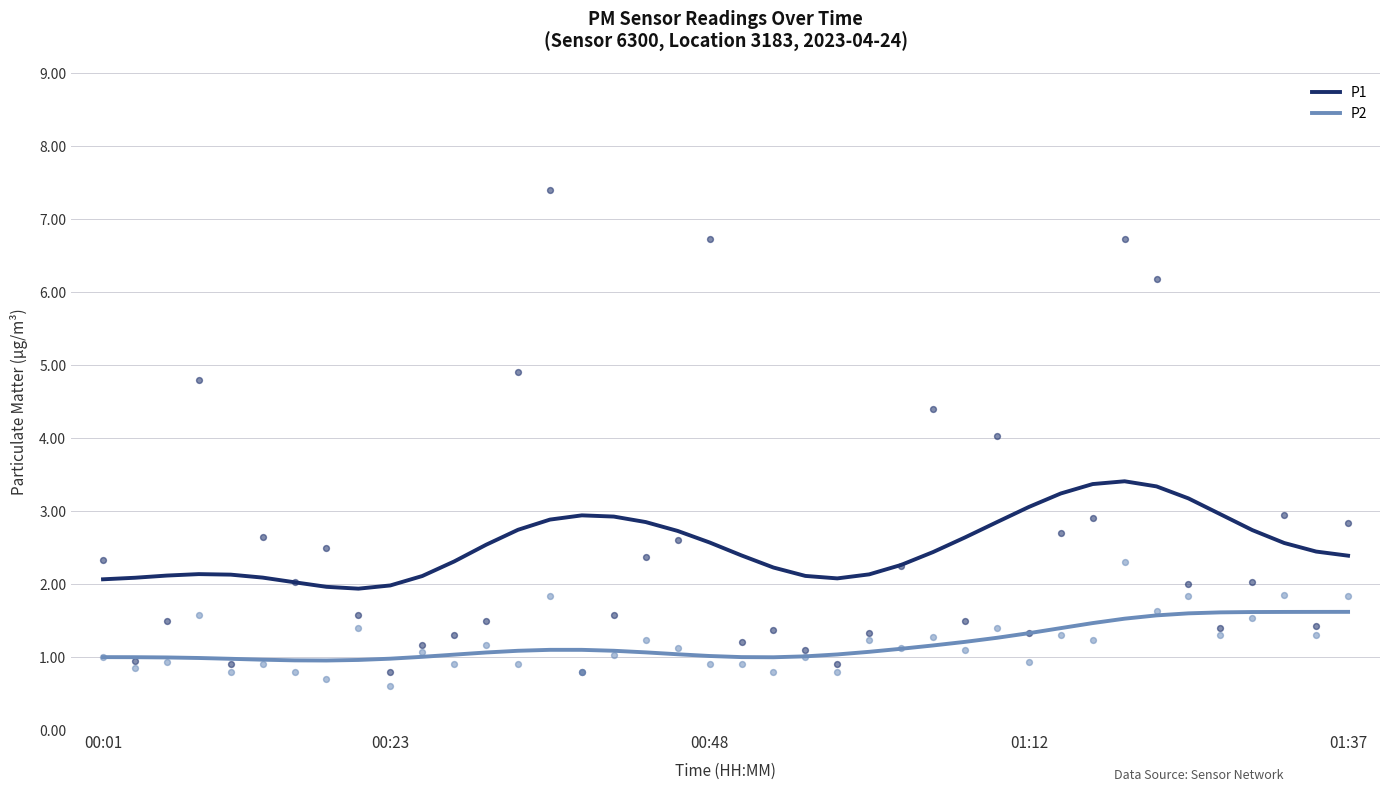

True or false: P2 has a value of 0.8 at 01:37.

False